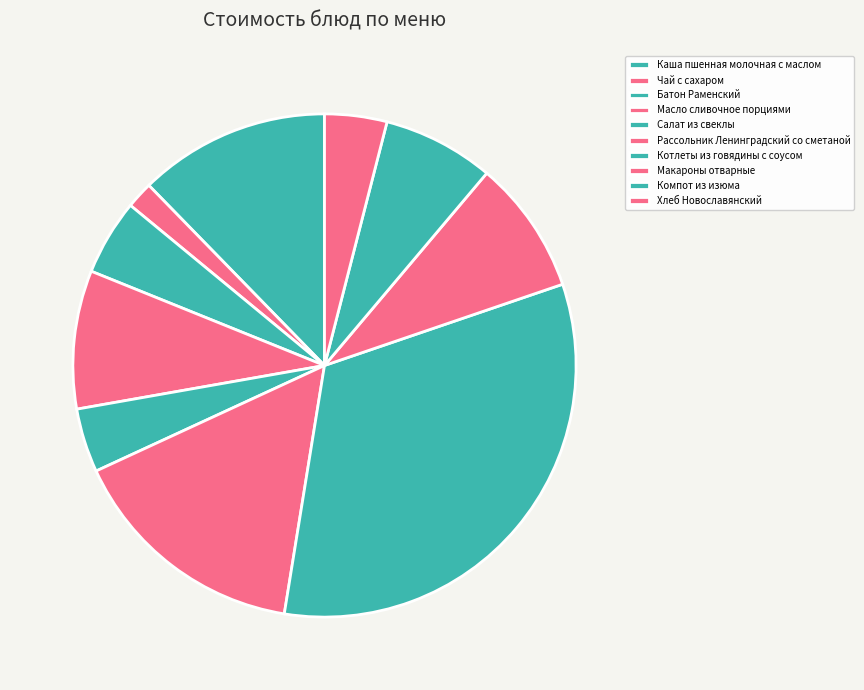

What percentage is NOT represented by Каша пшенная молочная с маслом?

87.7%